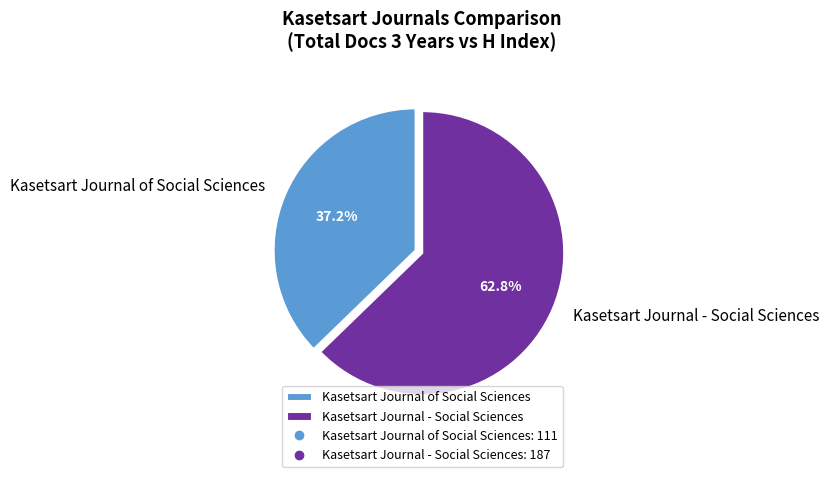

Is there any slice that represents more than half of the pie?

Yes